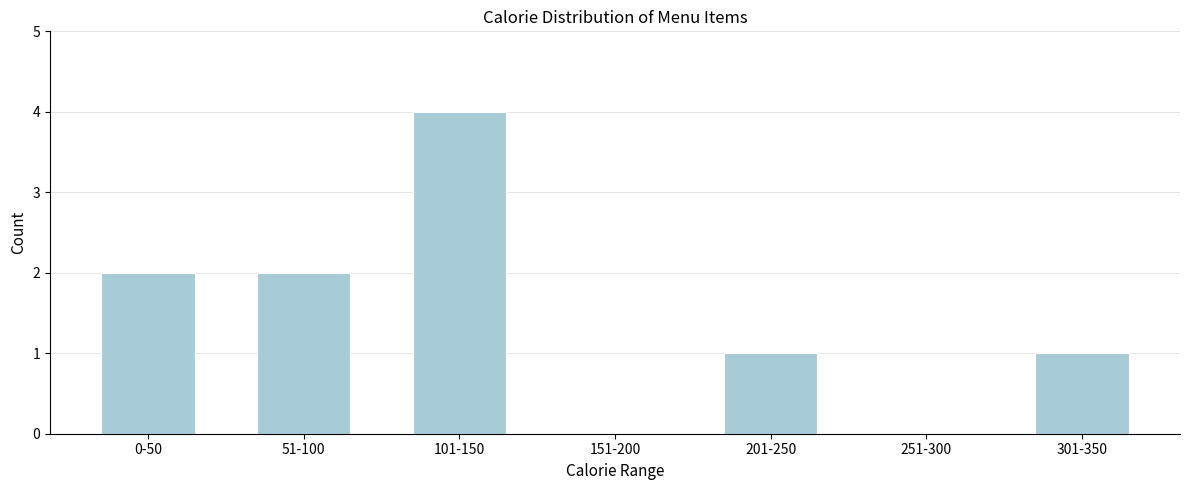

Reading right to left, what are all the values shown in this chart?

301-350=1	251-300=0	201-250=1	151-200=0	101-150=4	51-100=2	0-50=2